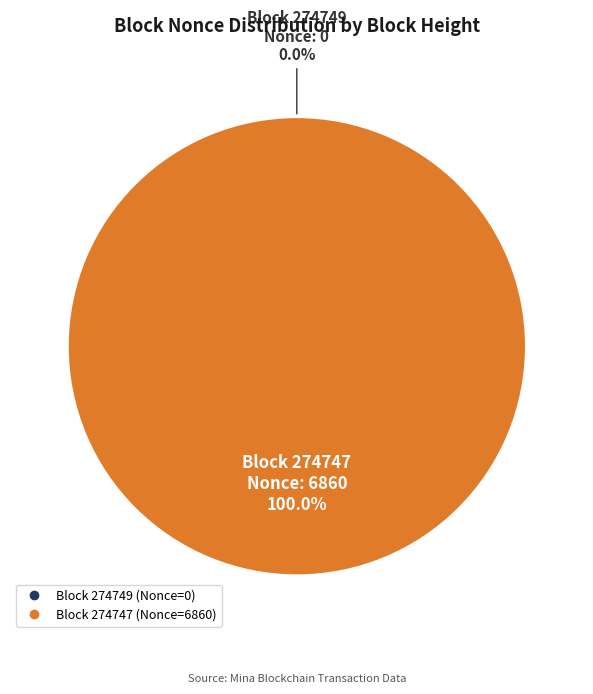

To the nearest percent, what is the combined percentage of 274749 and 274747?

100%